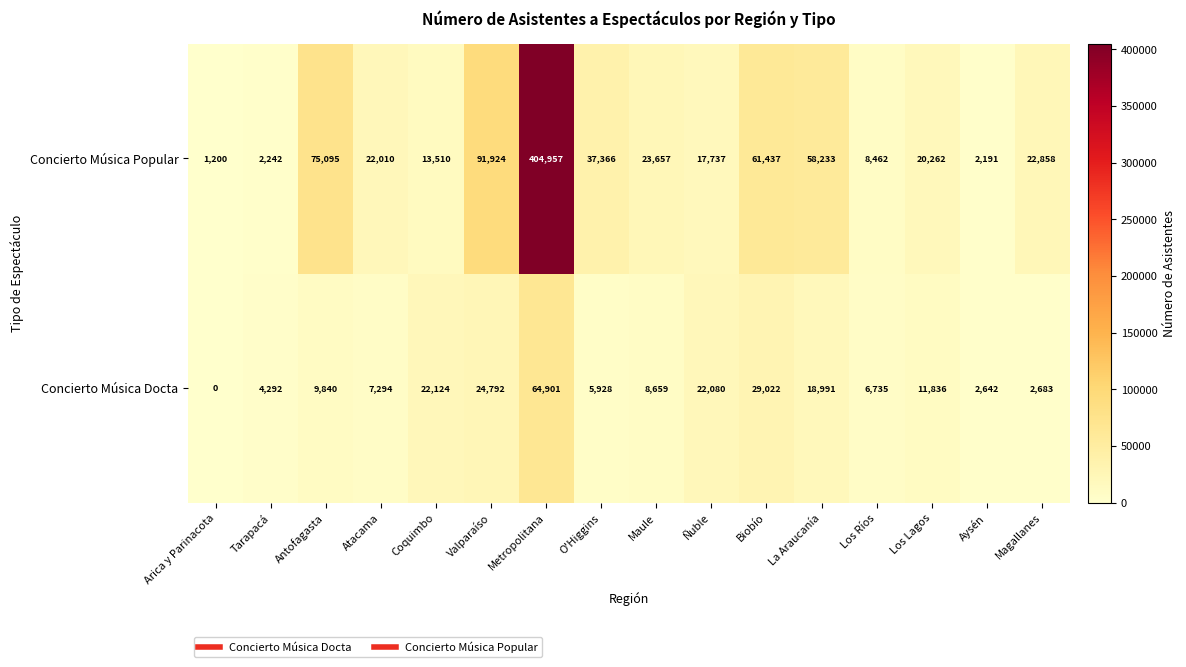

What is the difference between the second highest and minimum values in the Concierto Música Docta series?

29022